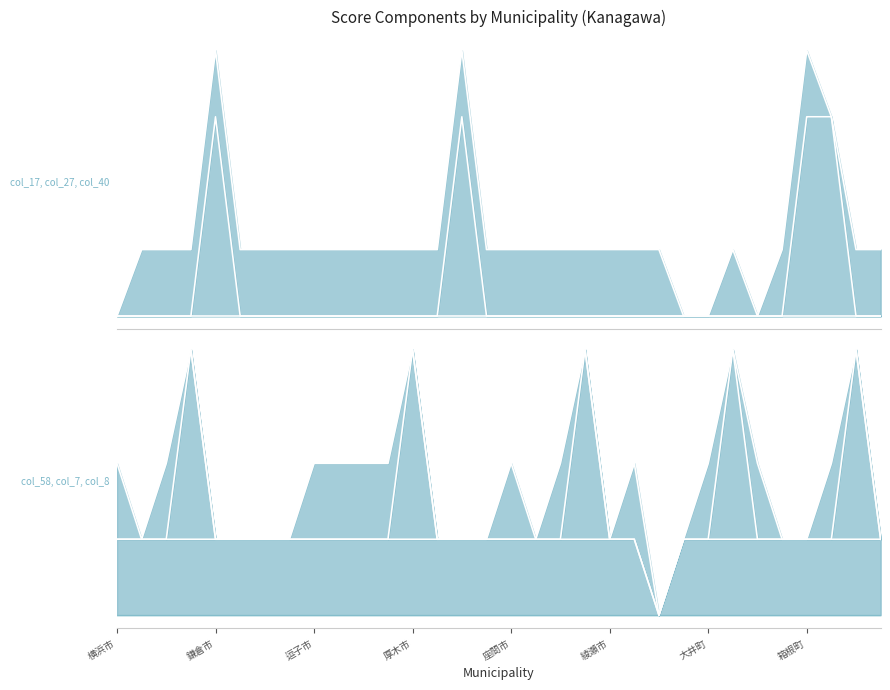

What is the greatest value displayed?

35